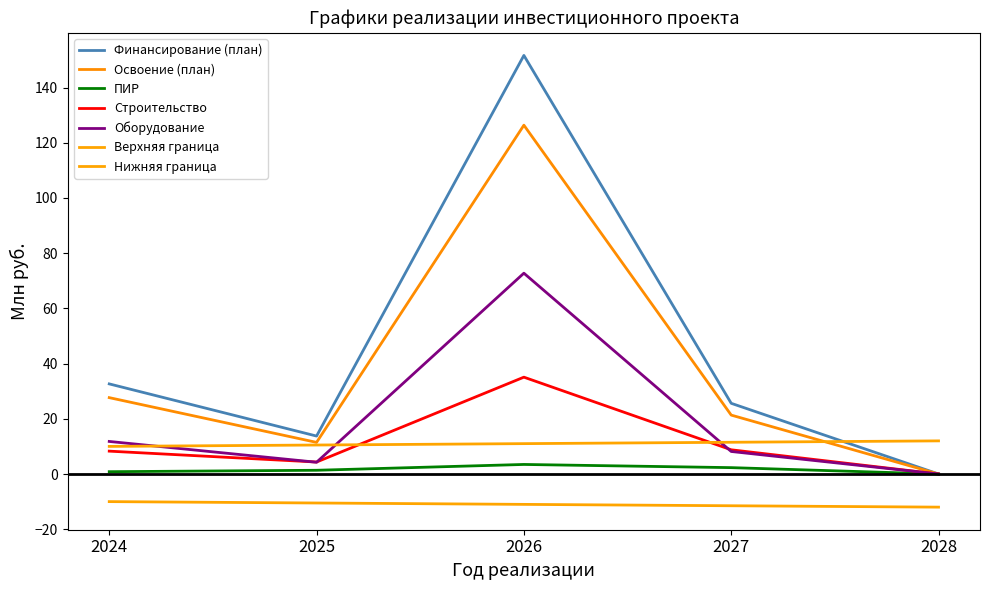

Does the chart have visible grid lines?

No